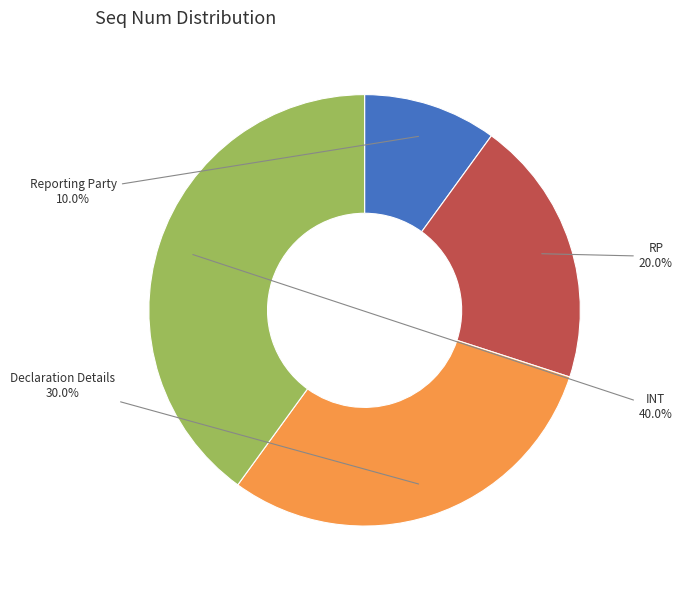

Rank the categories by value from lowest to highest.

Reporting Party, RP, Declaration Details, INT